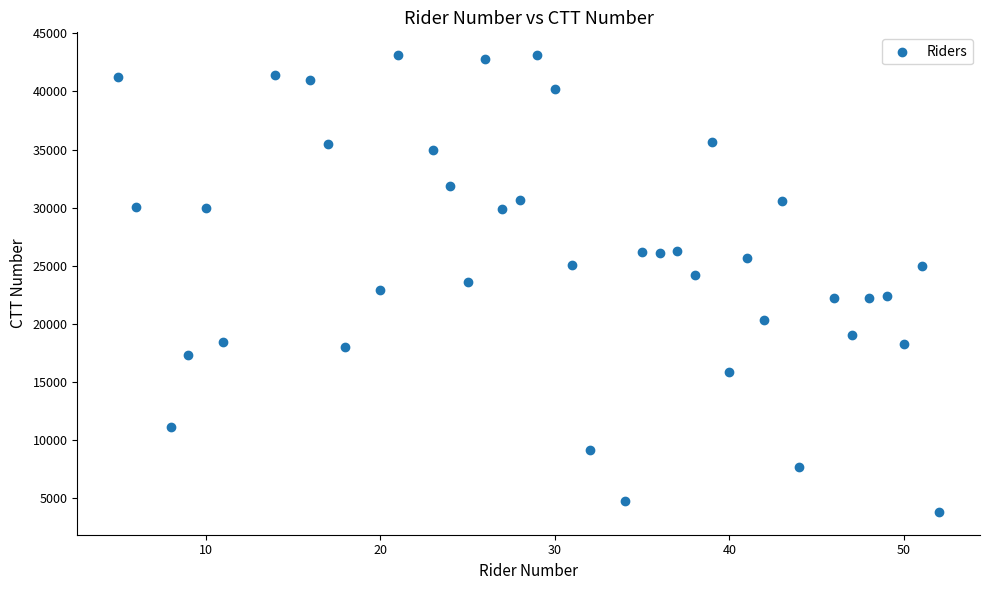

What is the range of Y values (max minus min)?

39325